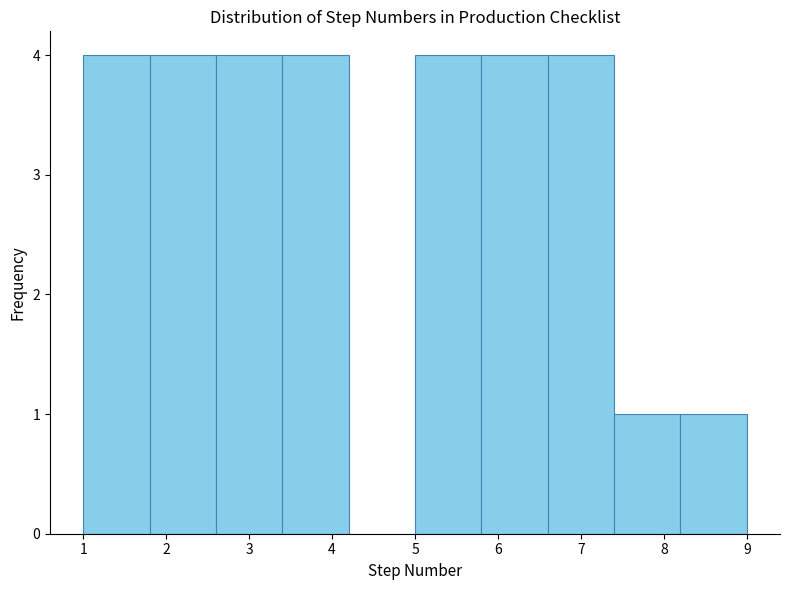

What is the height of the bar covering 5.8 to 6.6 on the x-axis? The values are not printed on the chart, so give them approximately, as read against the axis.

4